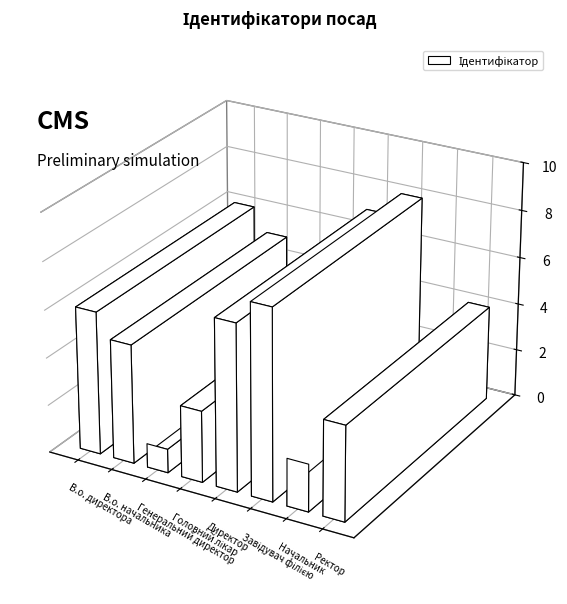

Approximately how many times larger is the value at Директор compared to Ректор?

1.8